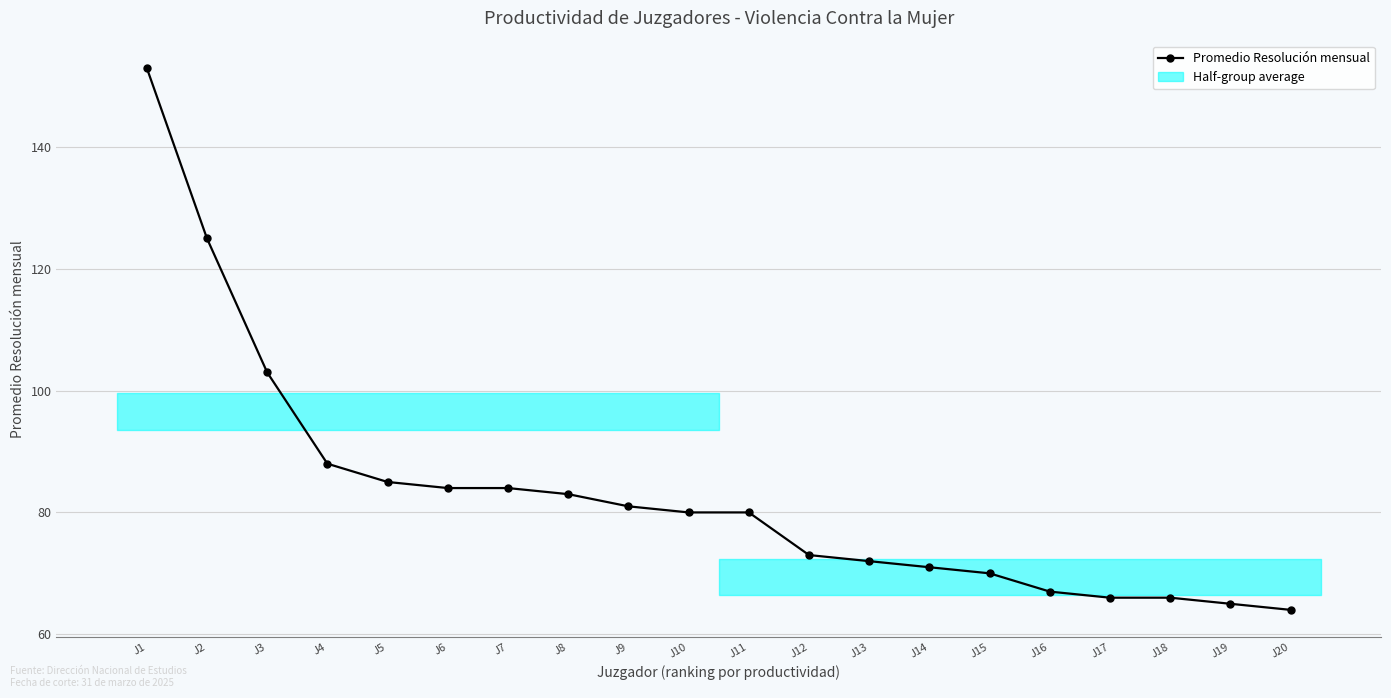

What value does the data have at J2?

125